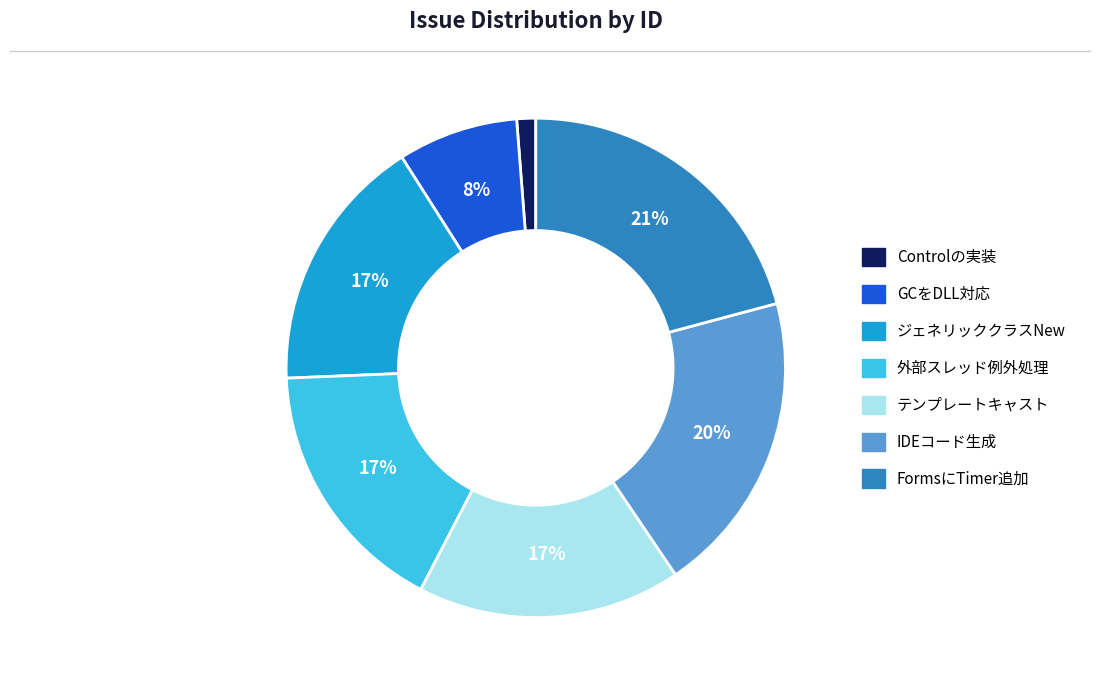

Which has a higher value, ジェネリッククラスNew or Controlの実装?

ジェネリッククラスNew